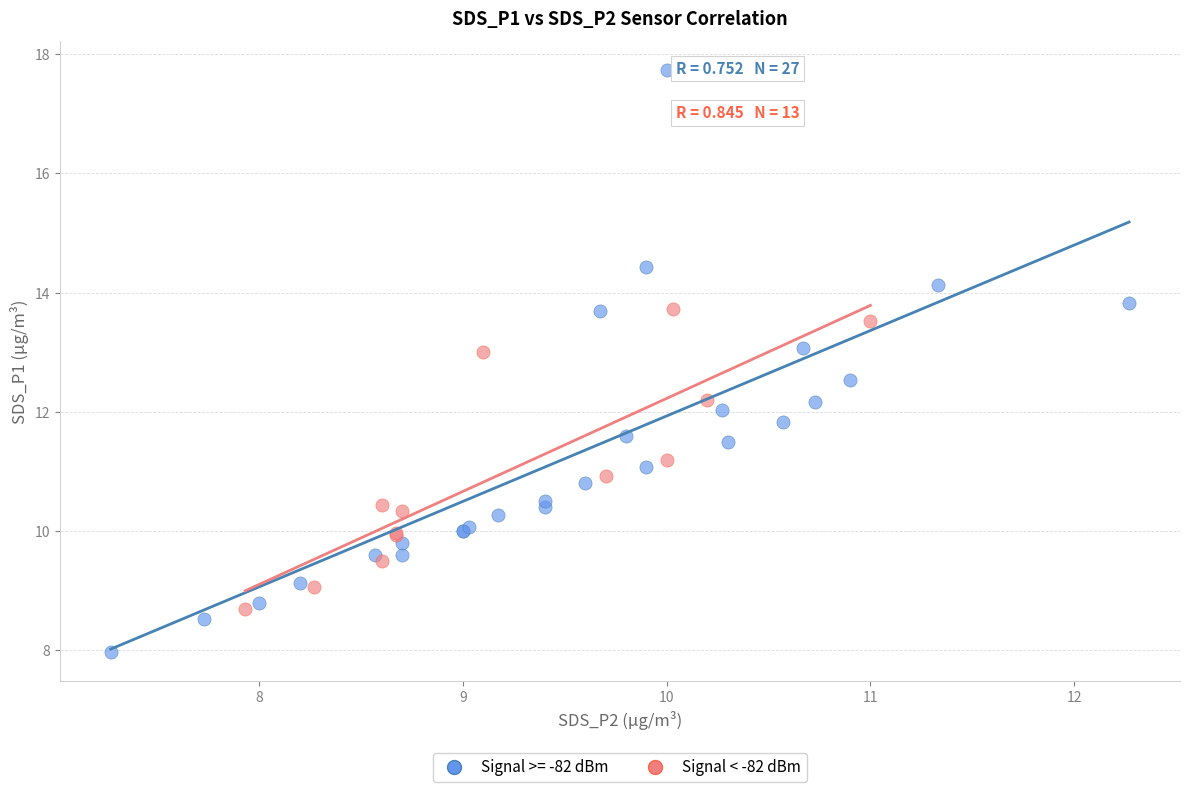

Which series contains the lowest Y value?

Signal >= -82 dBm